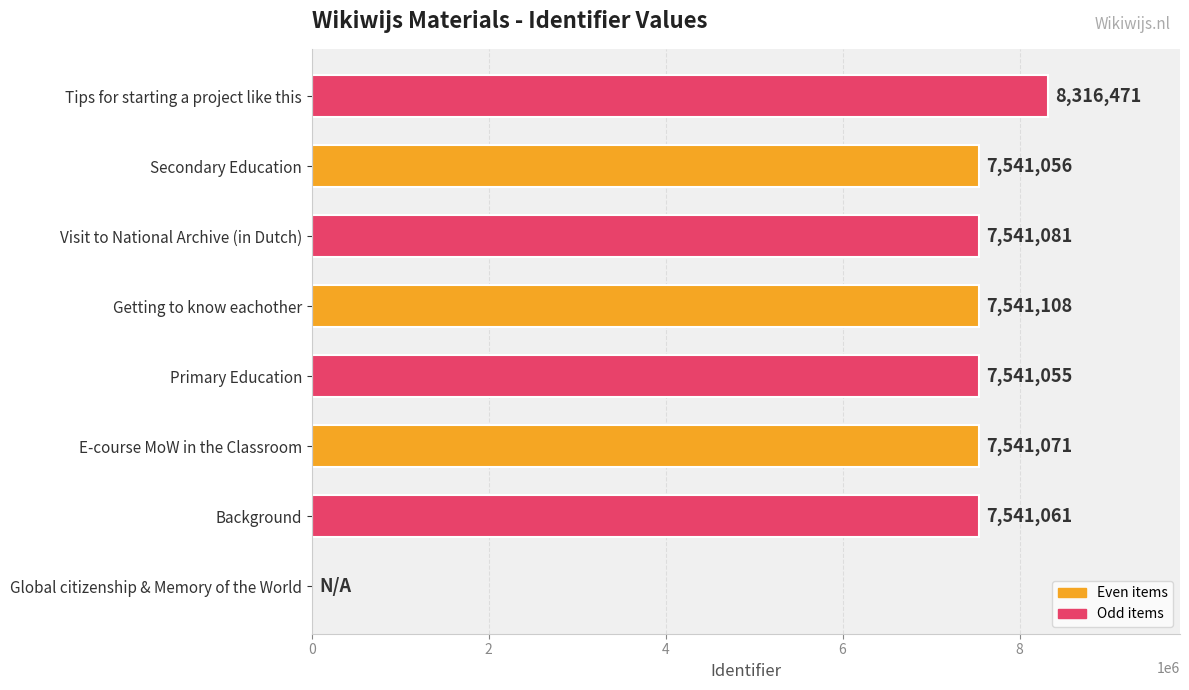

The chart shows a value of 7541081 at Visit to National Archive (in Dutch). True or false?

True